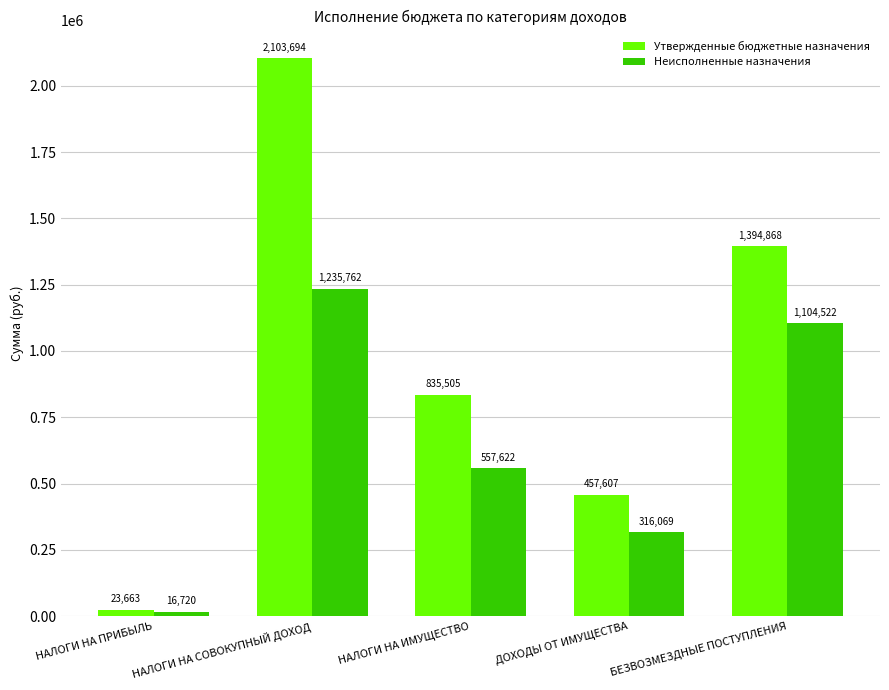

What is the label of the 4th bar from the left?

ДОХОДЫ ОТ ИМУЩЕСТВА